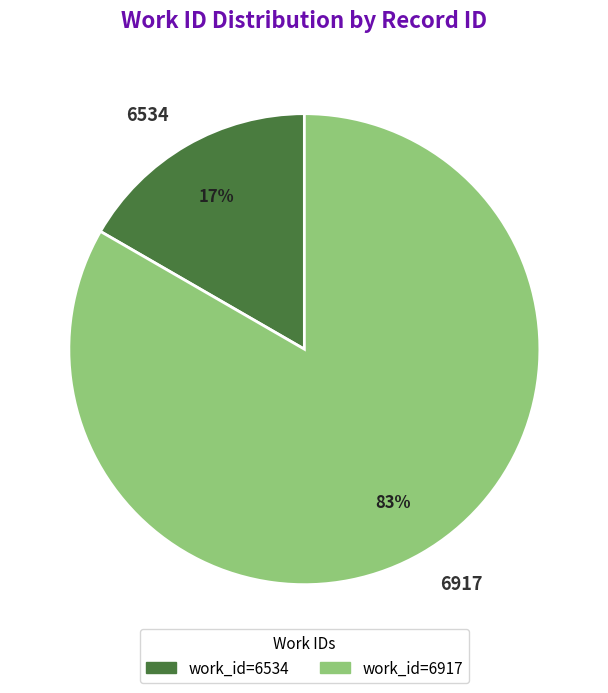

The 6917 slice represents 72% of the pie. True or false?

False